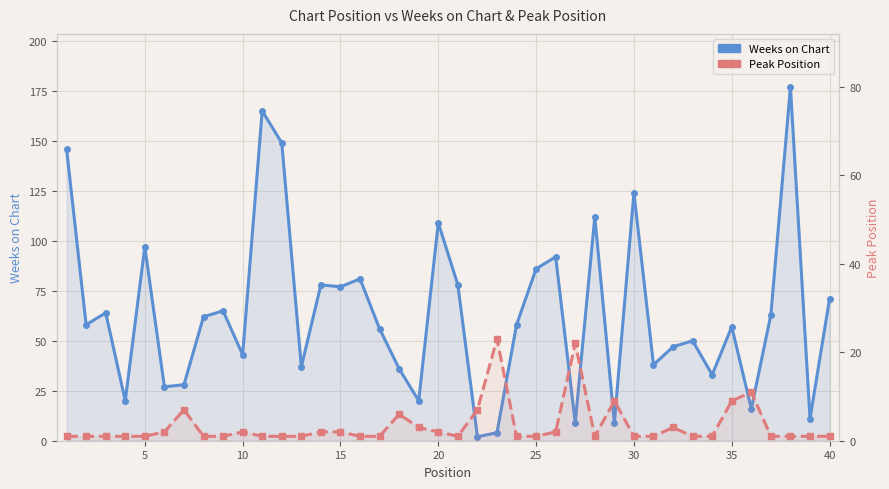

What is the spread (max minus min) of values at 25?

25